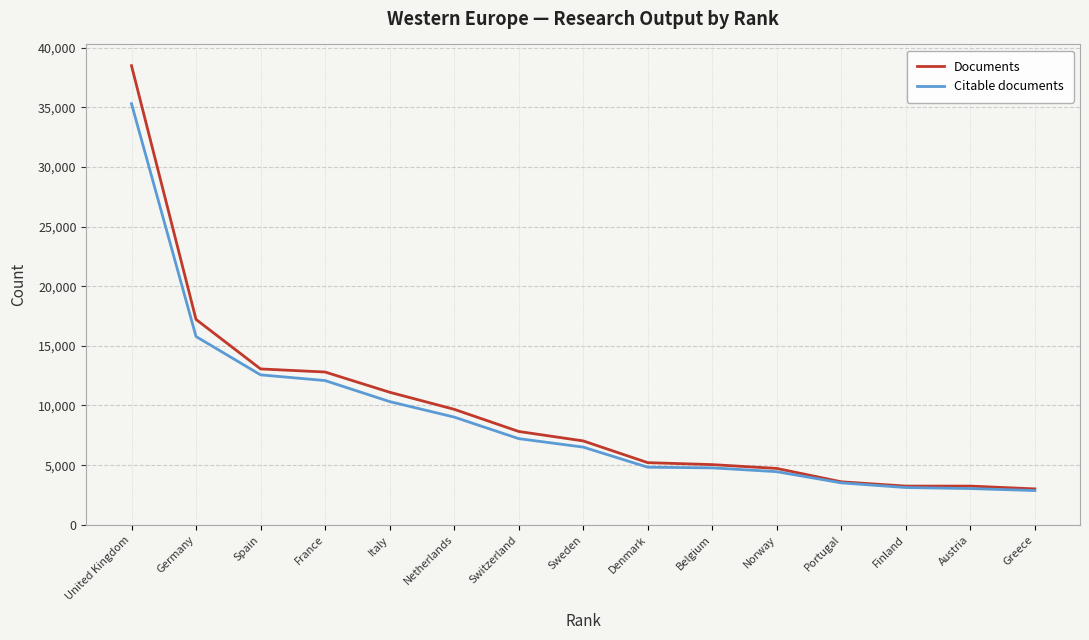

At which category is the sum across all series the highest?

United Kingdom